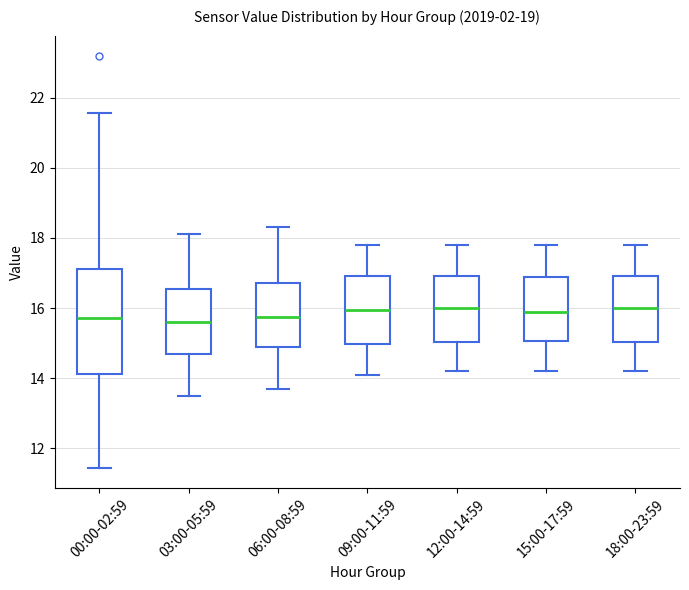

Reading left to right, transcribe this box plot: for each box, give where its median line is, the range the box spans, and where its two whiskers end, as read against the y-axis. The values are not printed on the chart, so give them approximately, as read against the axis.

00:00-02:59: median 15.8, box 14.2 to 17.2, whiskers 11.4 to 21.6
03:00-05:59: median 15.6, box 14.6 to 16.6, whiskers 13.6 to 18.2
06:00-08:59: median 15.8, box 14.8 to 16.8, whiskers 13.8 to 18.4
09:00-11:59: median 16.0, box 15.0 to 17.0, whiskers 14.2 to 17.8
12:00-14:59: median 16.0, box 15.0 to 17.0, whiskers 14.2 to 17.8
15:00-17:59: median 16.0, box 15.0 to 16.8, whiskers 14.2 to 17.8
18:00-23:59: median 16.0, box 15.0 to 17.0, whiskers 14.2 to 17.8